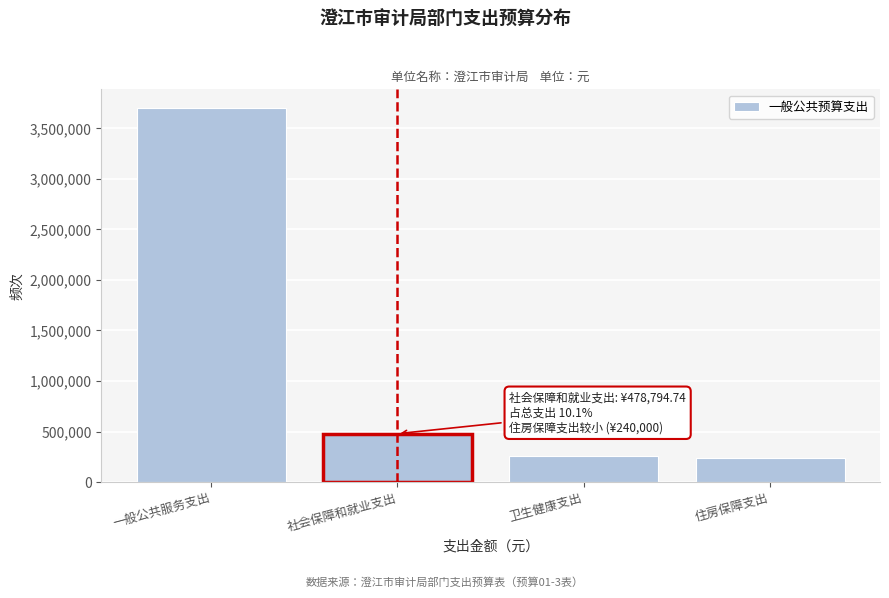

What is the approximate value at 社会保障和就业支出?

478794.7